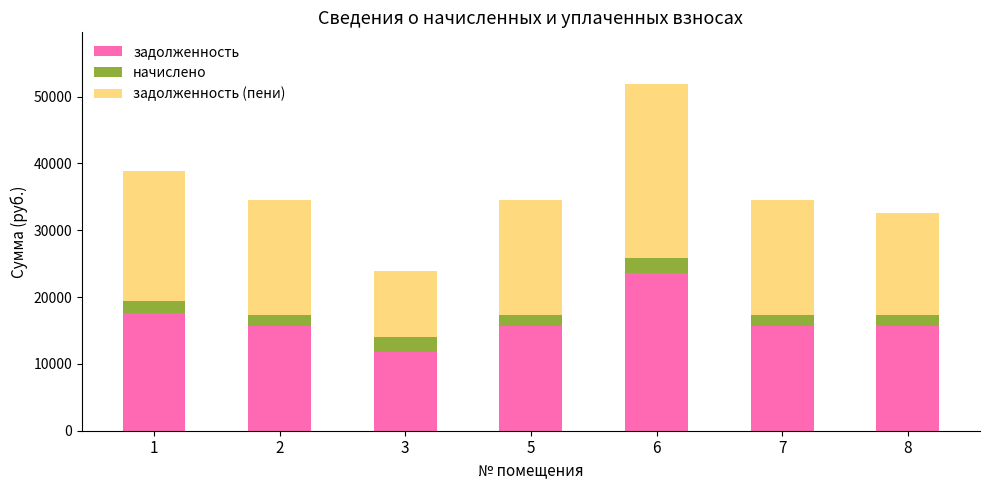

How many series are shown in this chart?

3